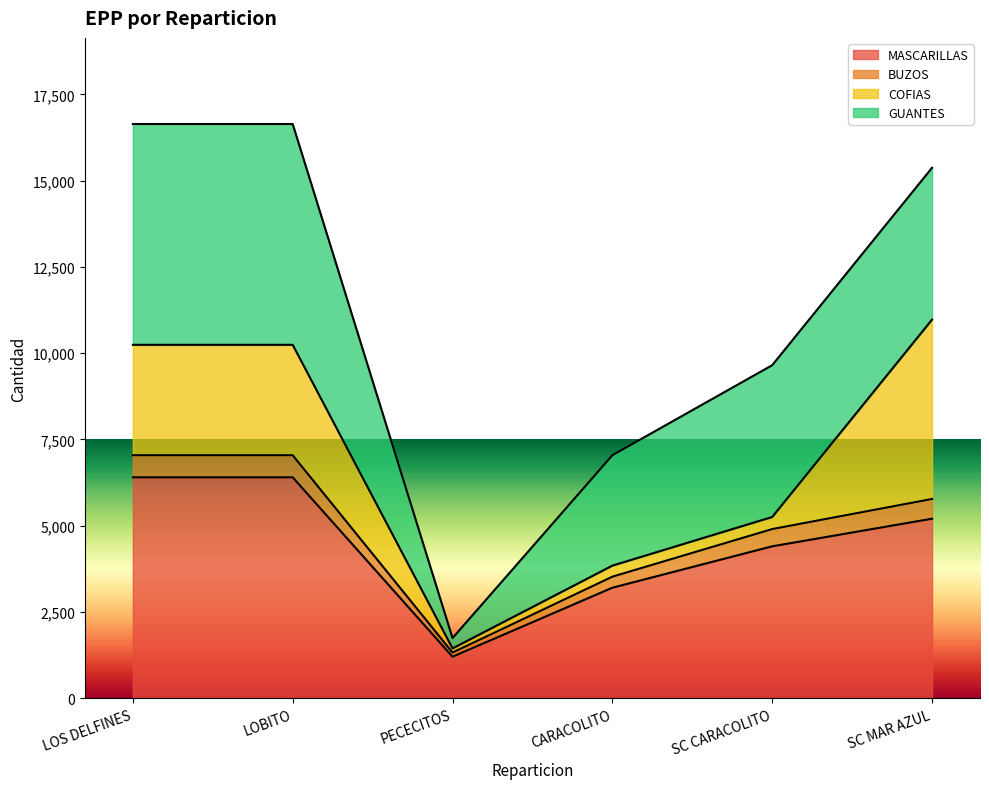

The value of BUZOS at LOS DELFINES is 4012. True or false?

False